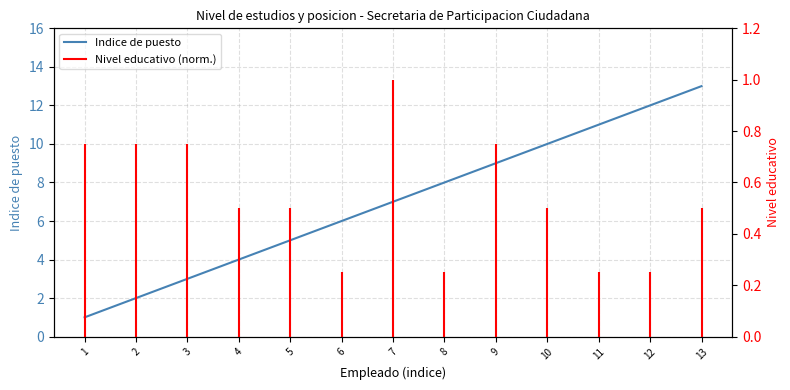

What is the average value?

7